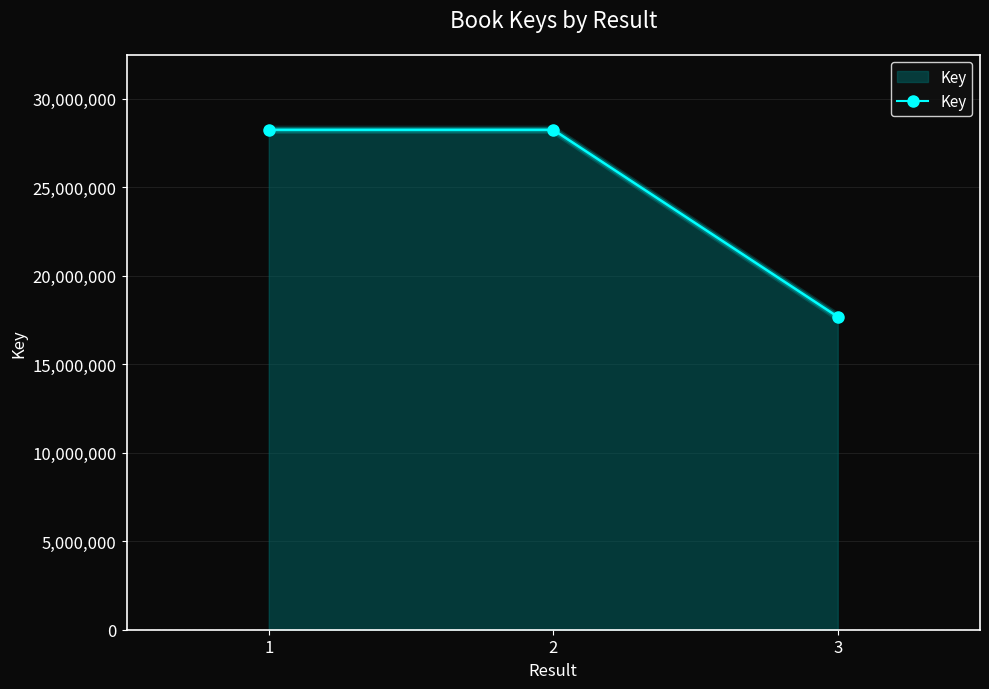

Where is the data nearest to the value 22972859?

2